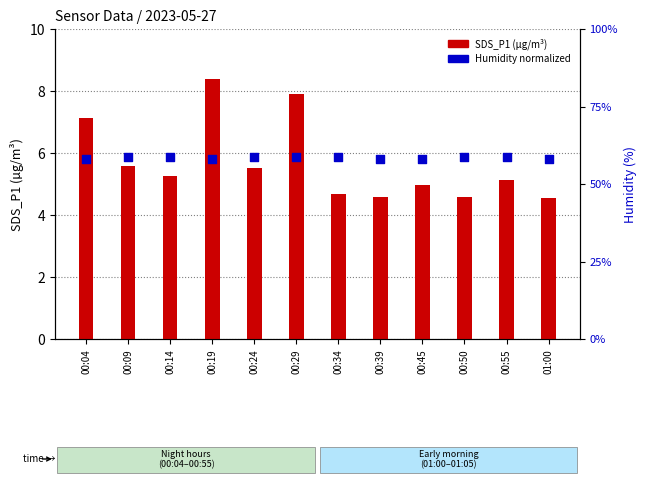

Which series contains the lowest Y value?

SDS_P1